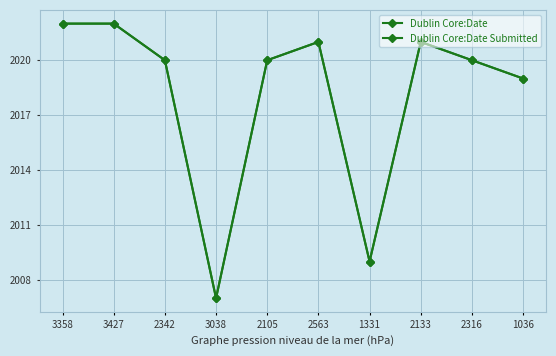

The Dublin Core:Date Submitted series shows 2020 at 2105. True or false?

True